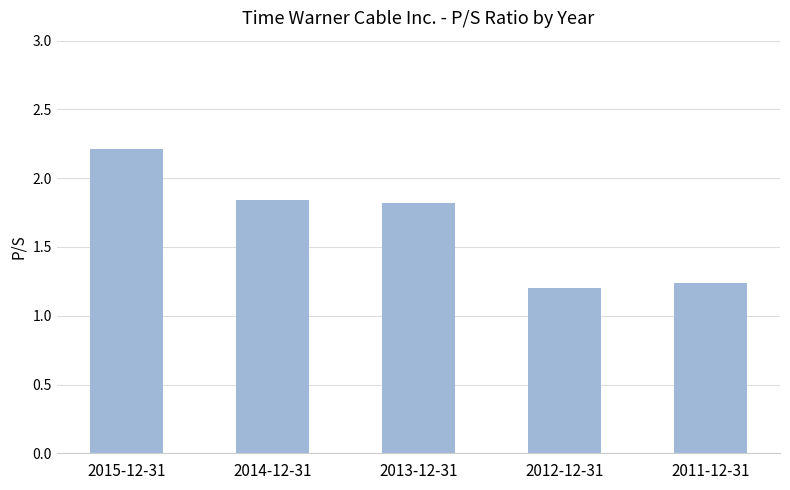

The chart shows a value of 3.5 at 2015-12-31. True or false?

False